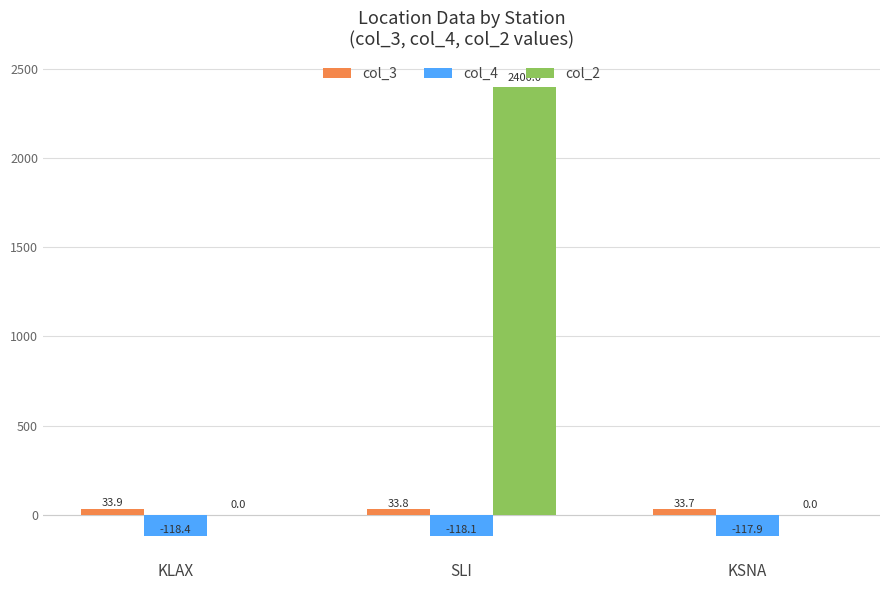

The col_3 series shows 33.7 at KSNA. True or false?

True